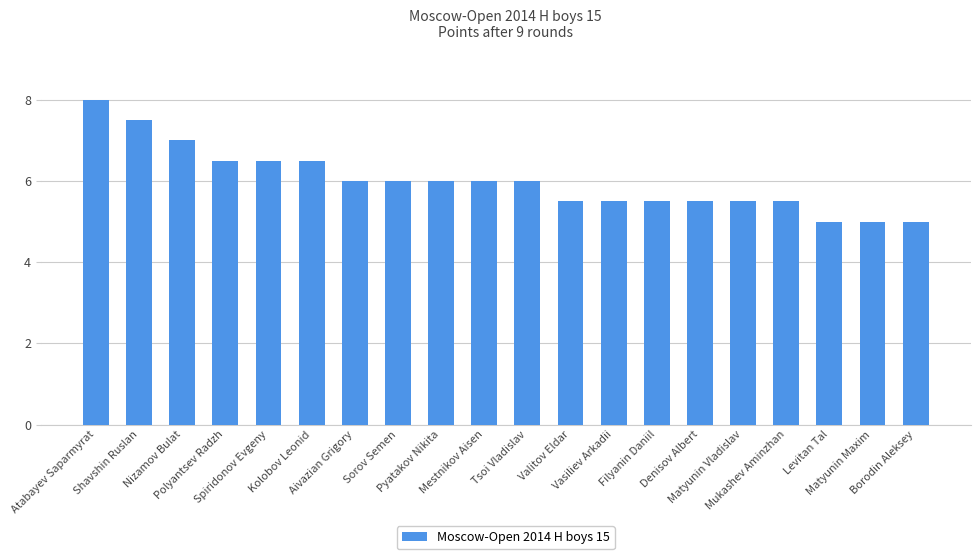

How many values are between 5 and 6?

14